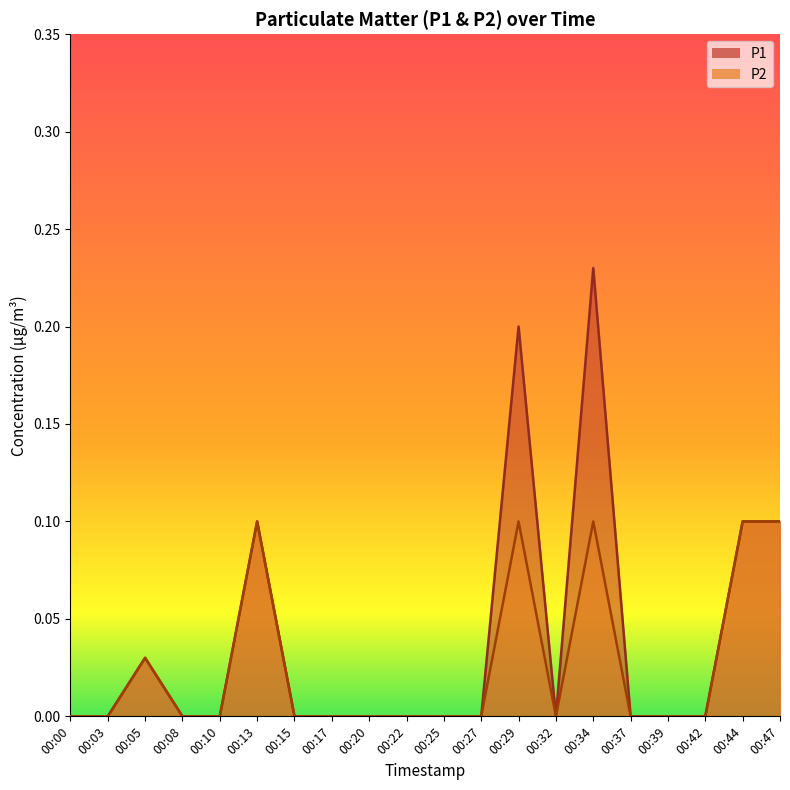

Reading left to right, what are all the values shown in this chart?

P1: 0.0	0.0	0.0	0.0	0.0	0.1	0.0	0.0	0.0	0.0	0.0	0.0	0.2	0.0	0.2	0.0	0.0	0.0	0.1	0.1
P2: 0.0	0.0	0.0	0.0	0.0	0.1	0.0	0.0	0.0	0.0	0.0	0.0	0.1	0.0	0.1	0.0	0.0	0.0	0.1	0.1